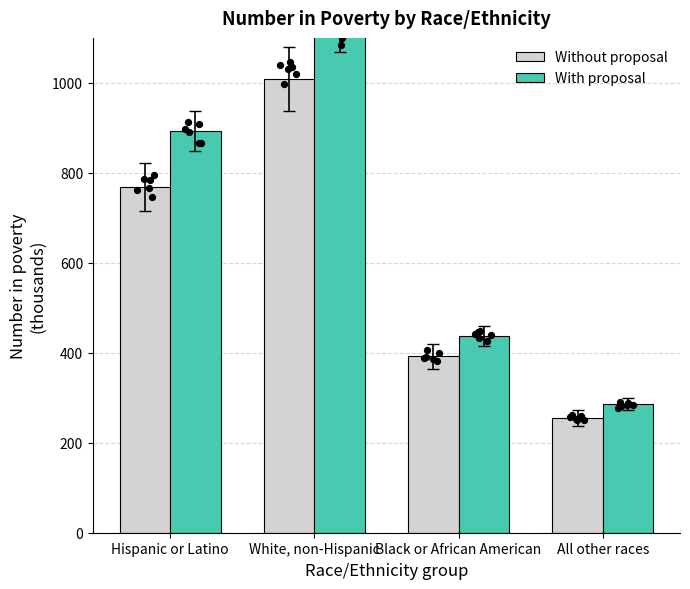

Which series contains the lowest Y value?

Without proposal